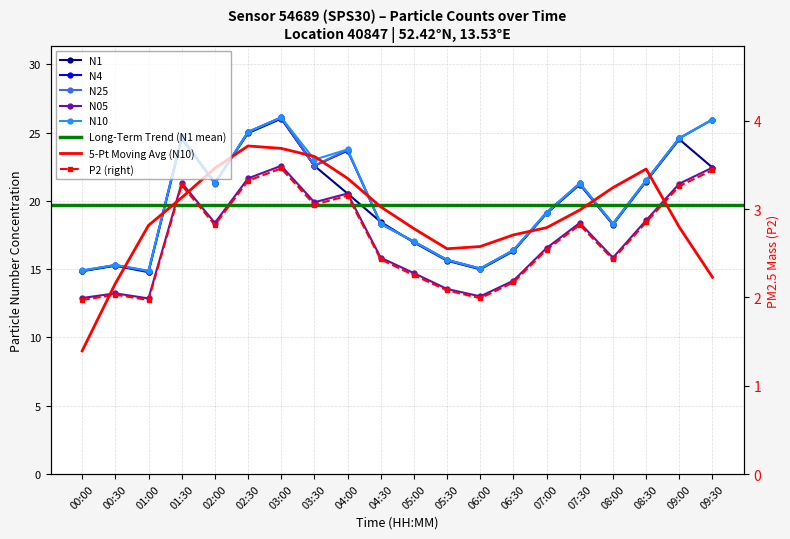

At which label does N4 first exceed 21?

01:30